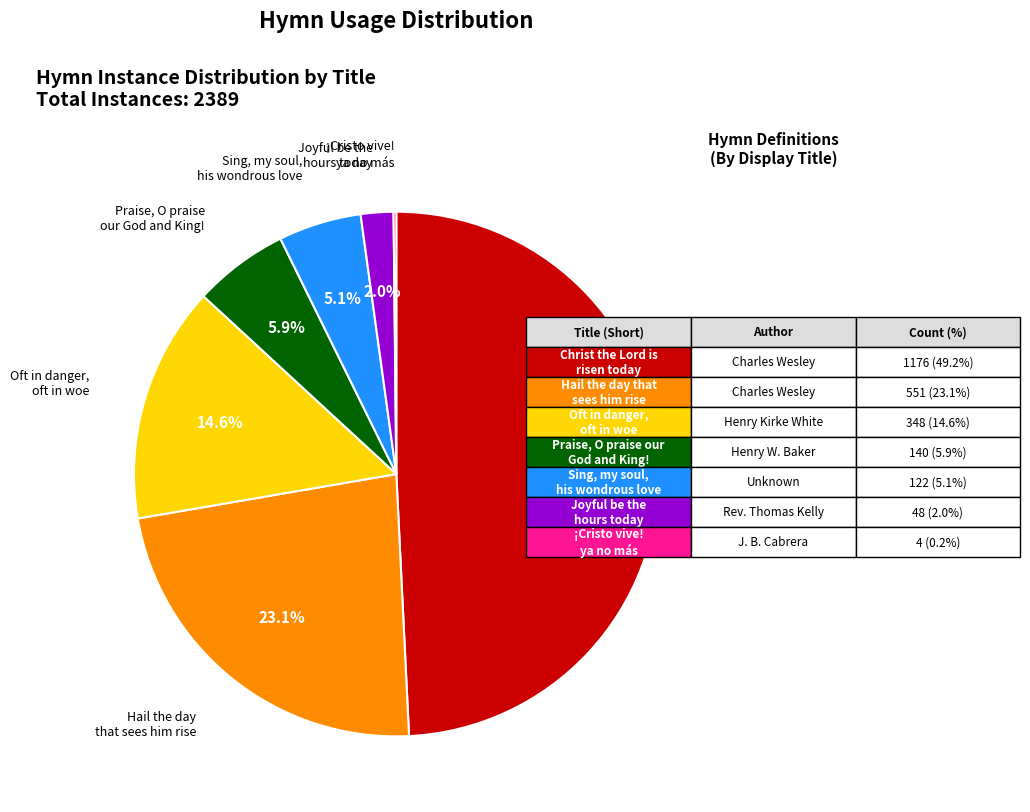

Is there a majority slice in this chart?

No